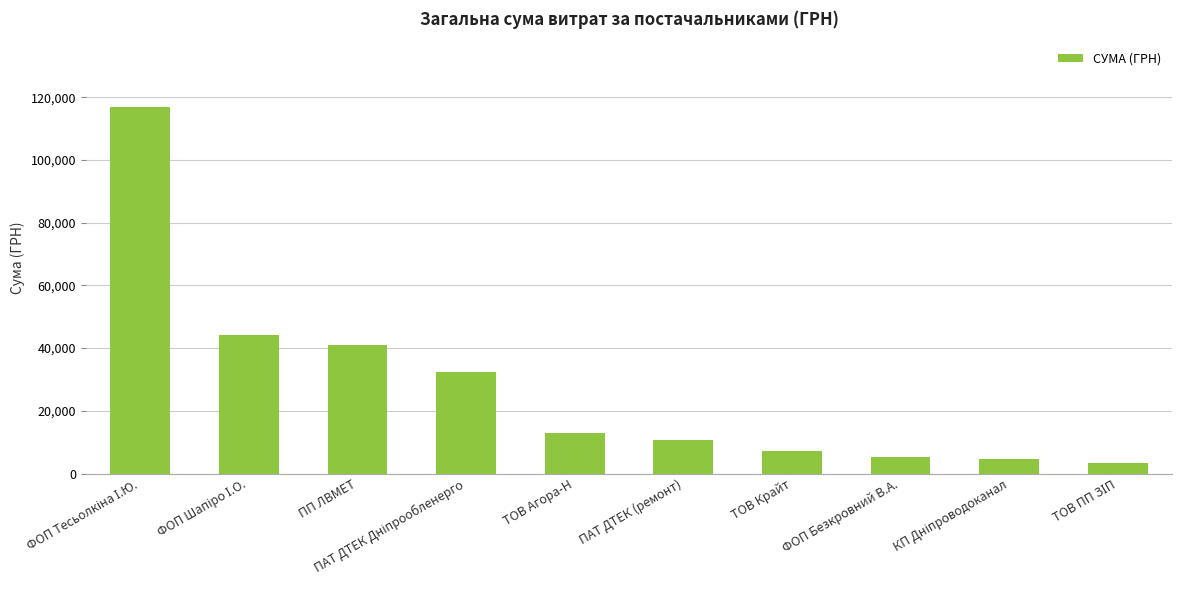

How many values exceed 13055?

5